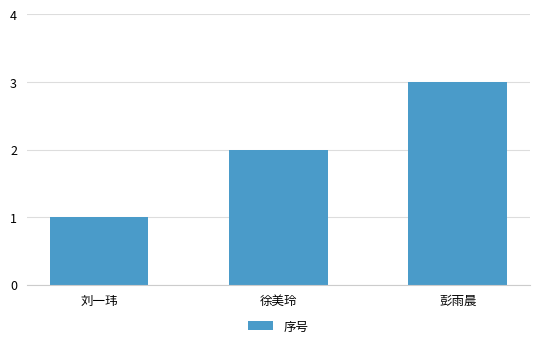

Are the bars grouped side by side (vs. stacked)?

No